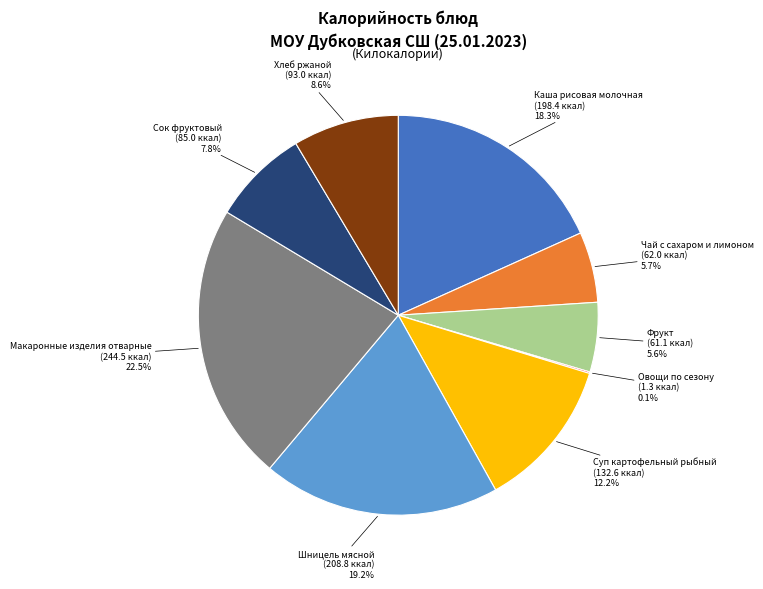

Is there any slice that represents more than half of the pie?

No